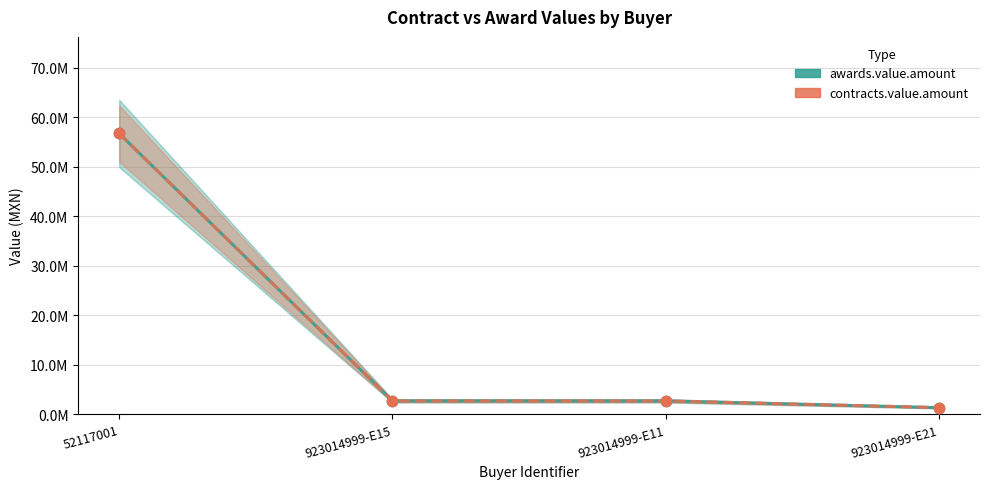

Which series reaches the minimum Y coordinate?

awards.value.amount